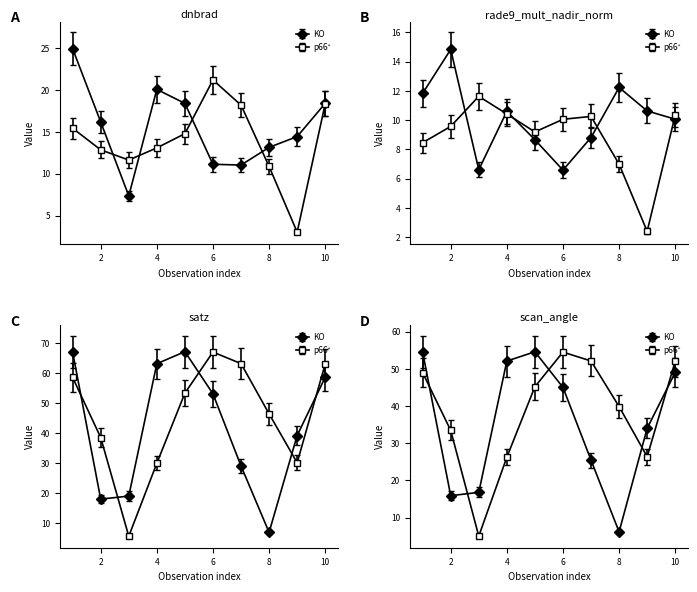

How many times do dnbrad and satz cross each other?

4